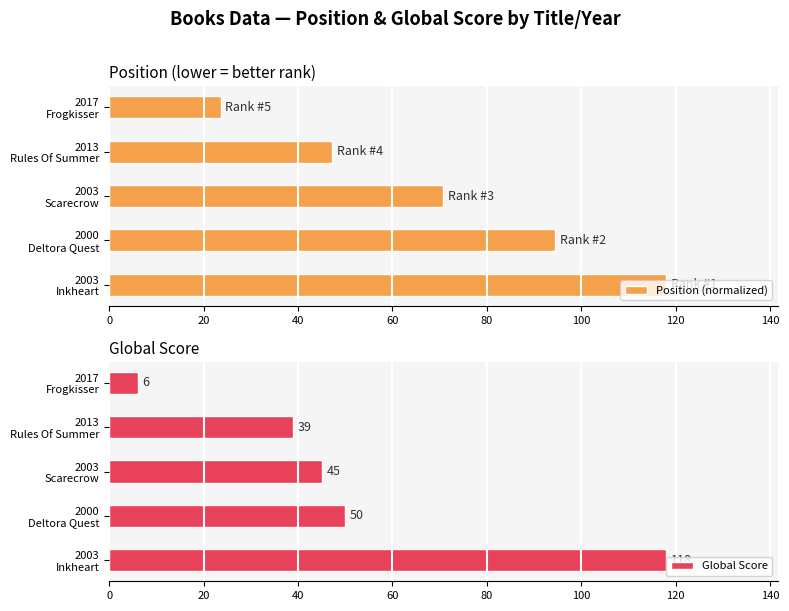

Reading left to right, transcribe all the data shown in this chart.

Position (normalized): 118.0	94.4	70.8	47.2	23.6
Global Score: 118.0	50.0	45.0	39.0	6.0